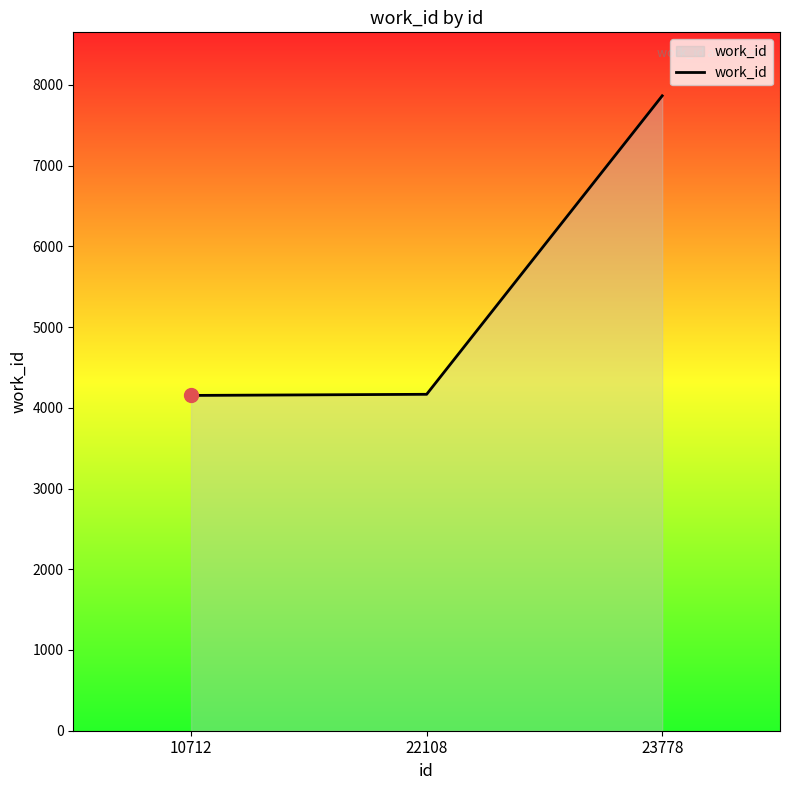

True or false: the data shows 1616 at 23778.

False